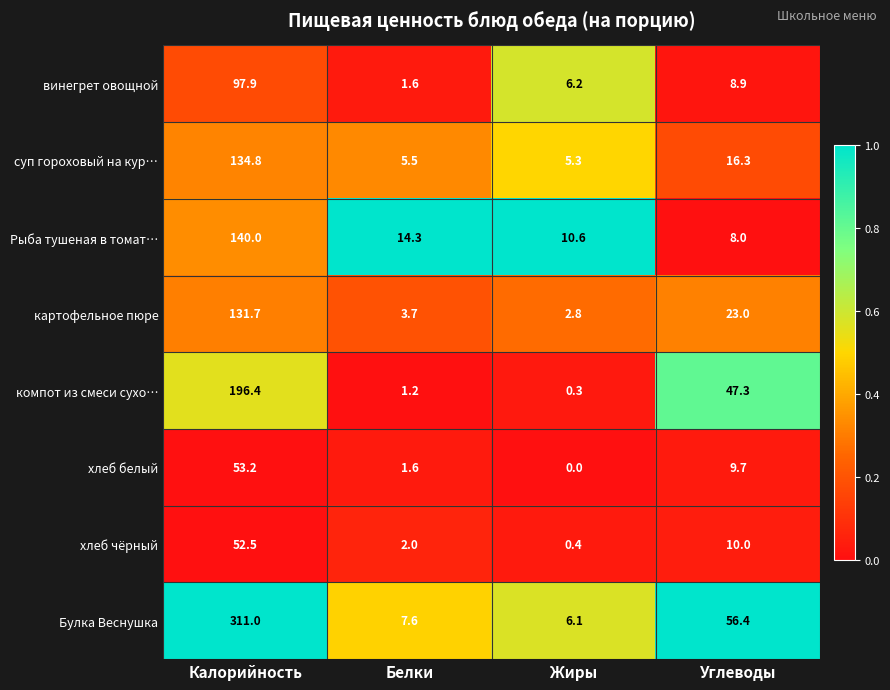

True or false: хлеб белый has a value of 1.6 at Белки.

True